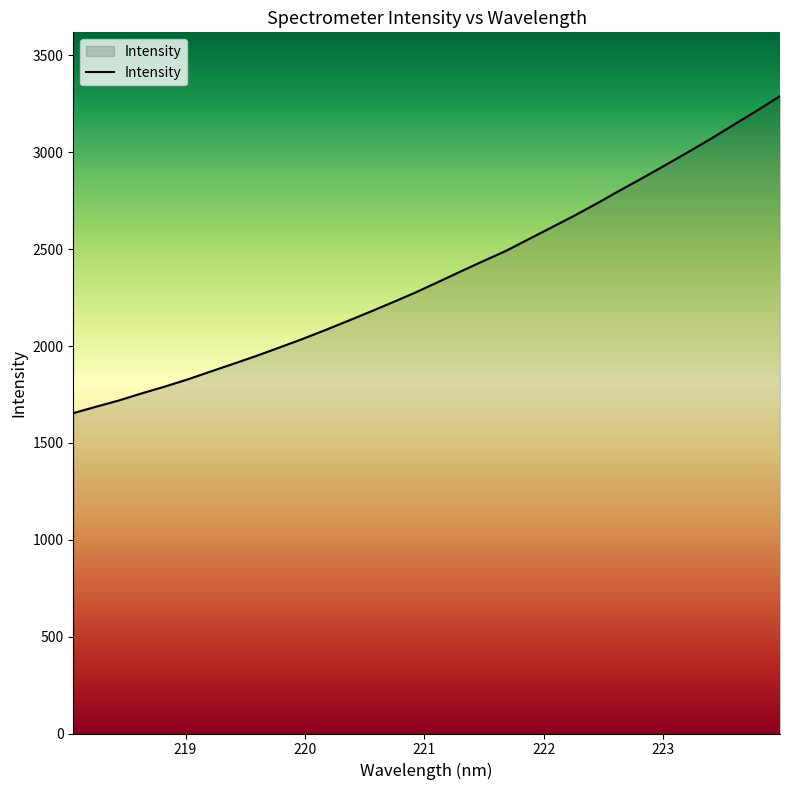

What is the greatest value displayed?

3290.5